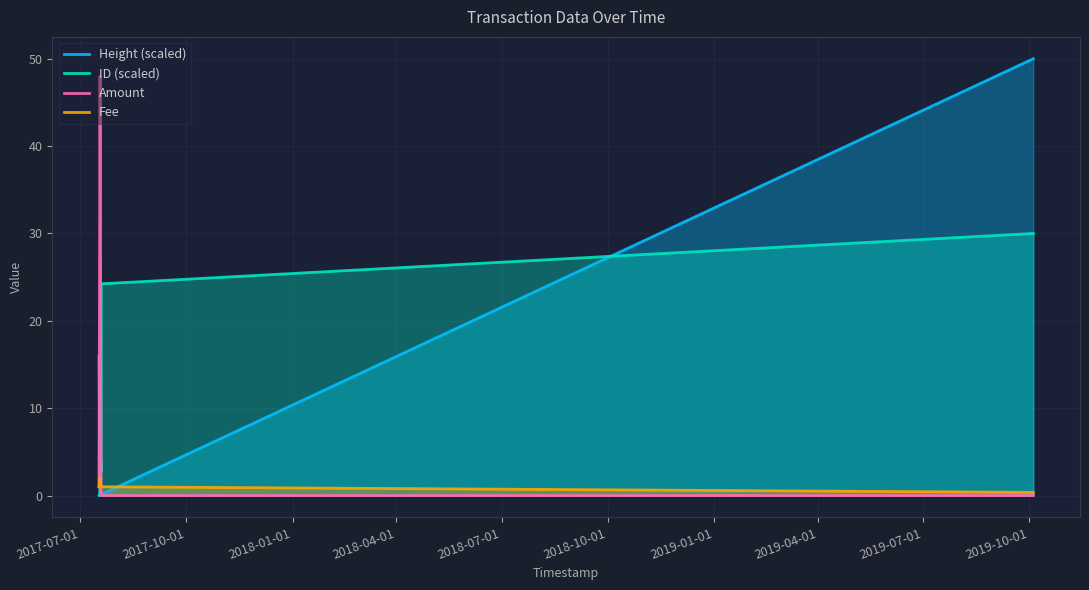

Which series has the largest total across all categories?

ID (scaled)